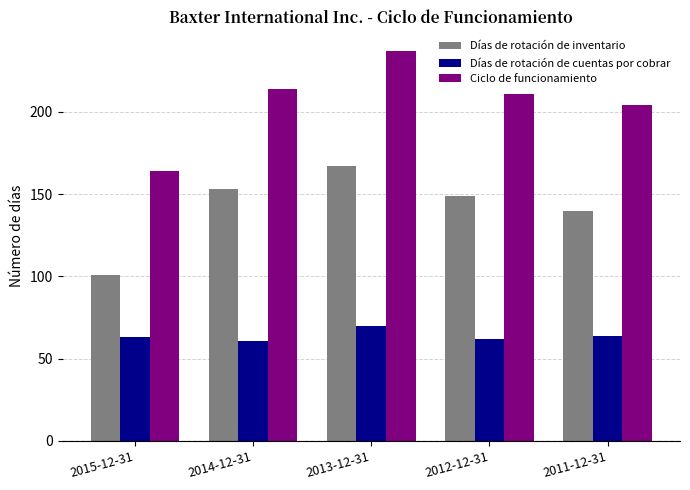

Reading left to right, extract all data points from this chart.

Días de rotación de inventario: 2015-12-31=101	2014-12-31=153	2013-12-31=167	2012-12-31=149	2011-12-31=140
Días de rotación de cuentas por cobrar: 2015-12-31=63	2014-12-31=61	2013-12-31=70	2012-12-31=62	2011-12-31=64
Ciclo de funcionamiento: 2015-12-31=164	2014-12-31=214	2013-12-31=237	2012-12-31=211	2011-12-31=204